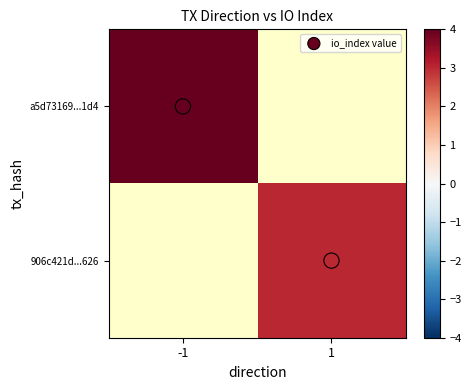

Which series has the largest range (max minus min)?

io_index value